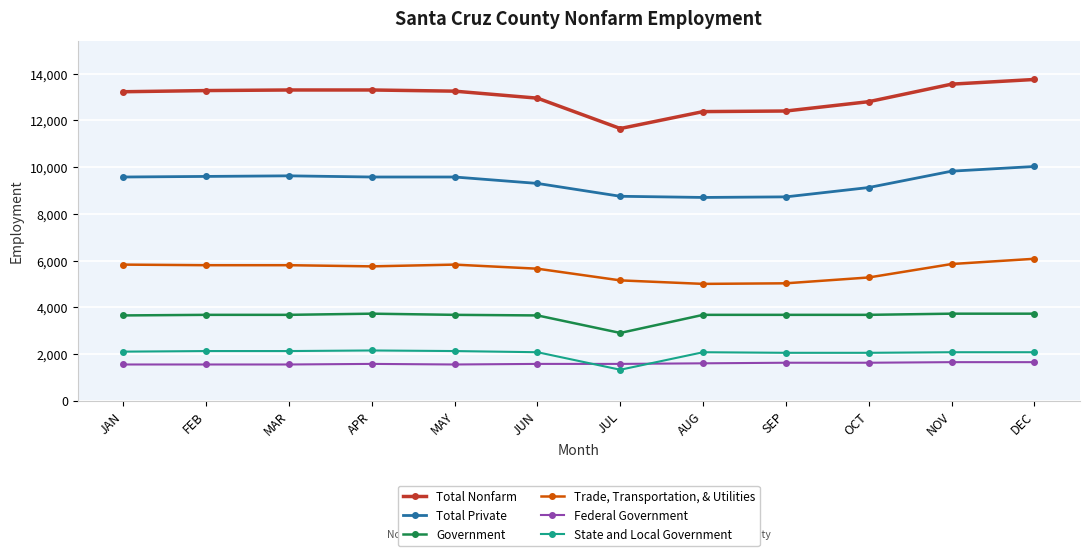

True or false: Government and Trade, Transportation, & Utilities intersect in this chart.

False